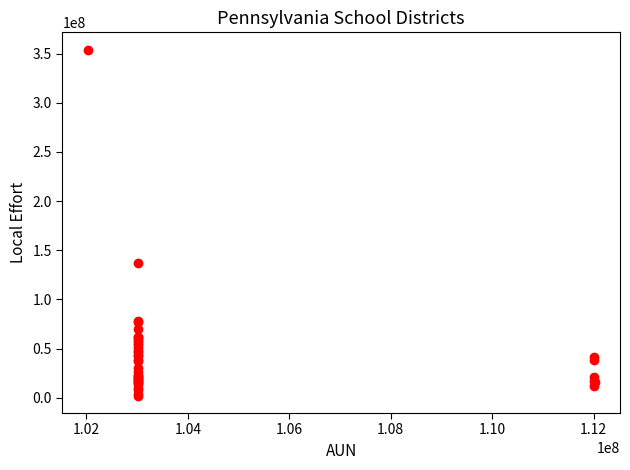

What Y value in the scatter plot is closest to 178059266?

136651171.6